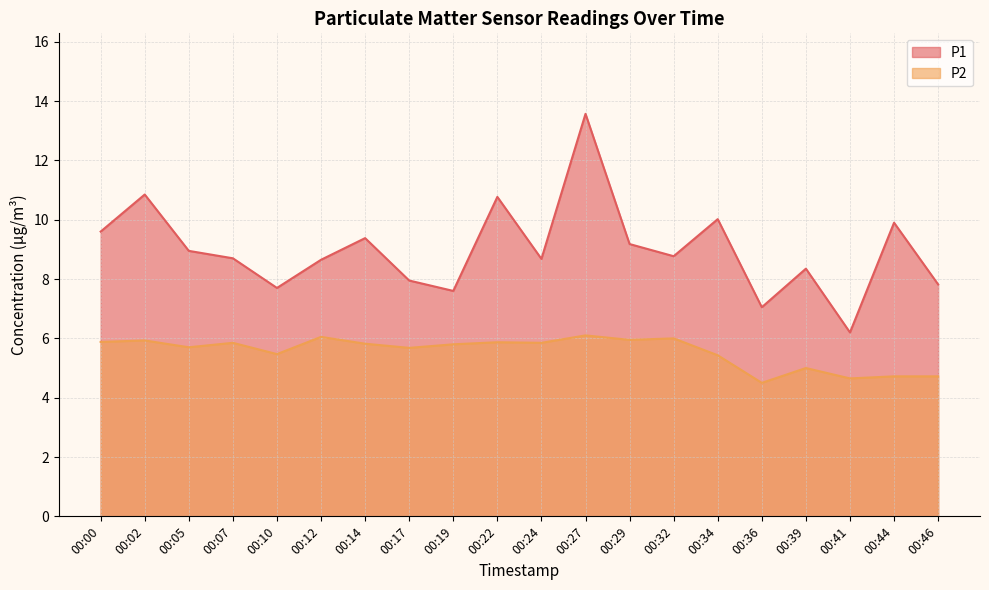

What is the value of the P2 point at the 7th from the left?

5.8